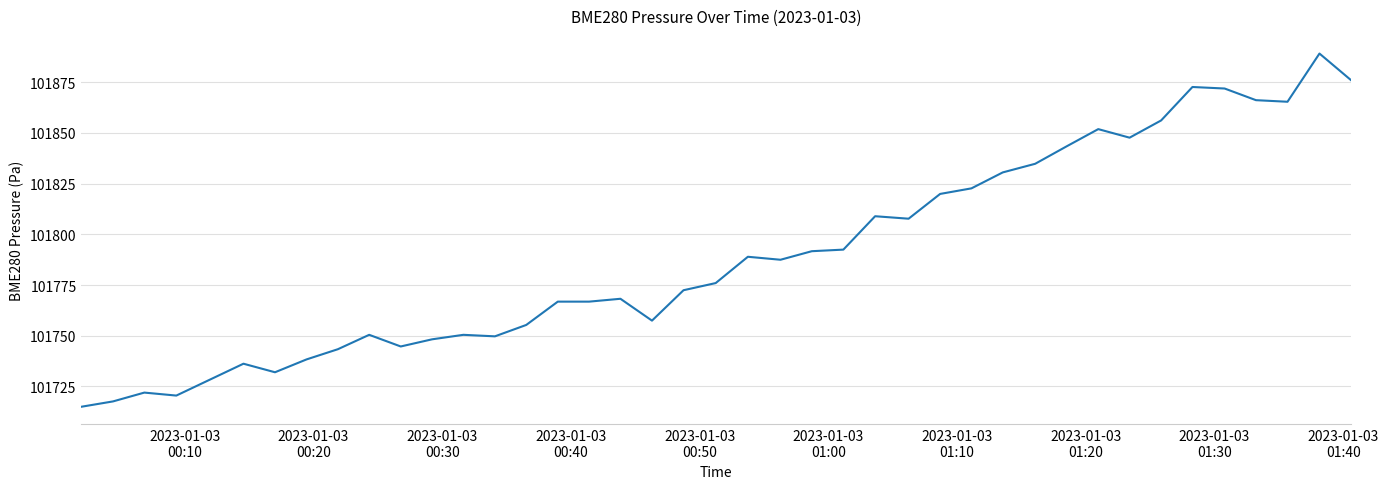

How many categories are shown in the chart?

40